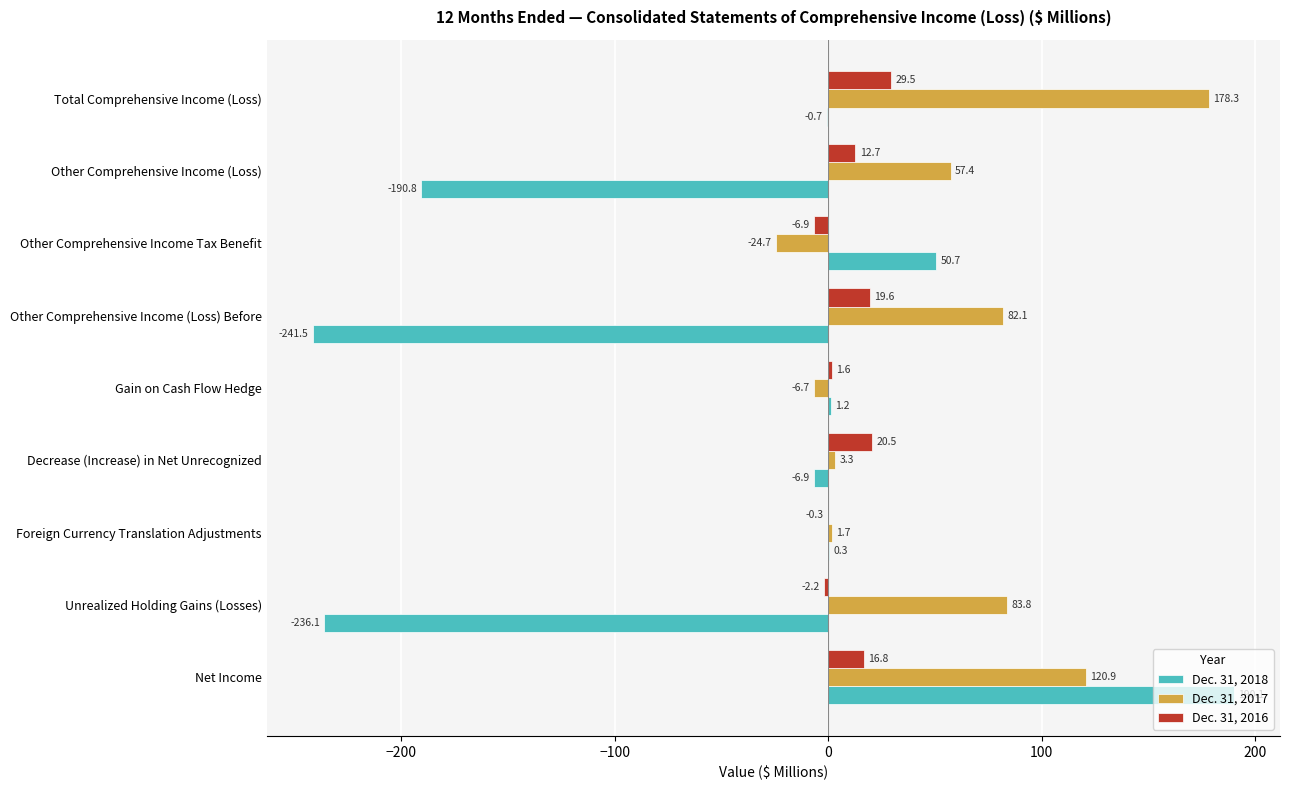

How many data points does each series have?

9